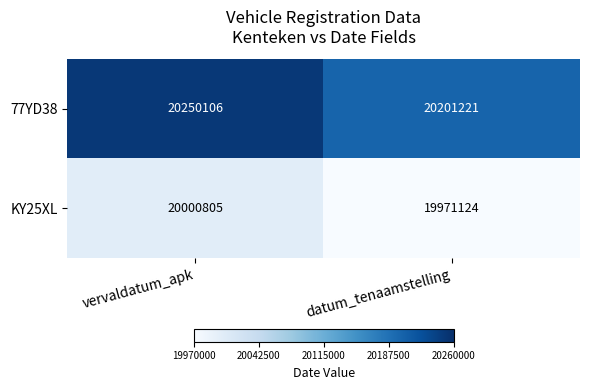

At how many categories does at least one series exceed 20131730?

2